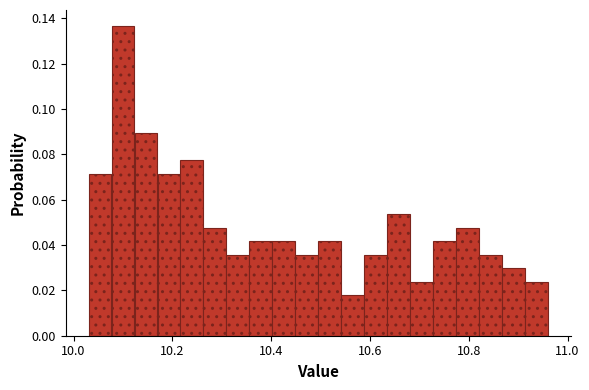

Around what value on the x-axis is the tallest bar? Give the approximate position of its centre, as read against the axis.

10.10